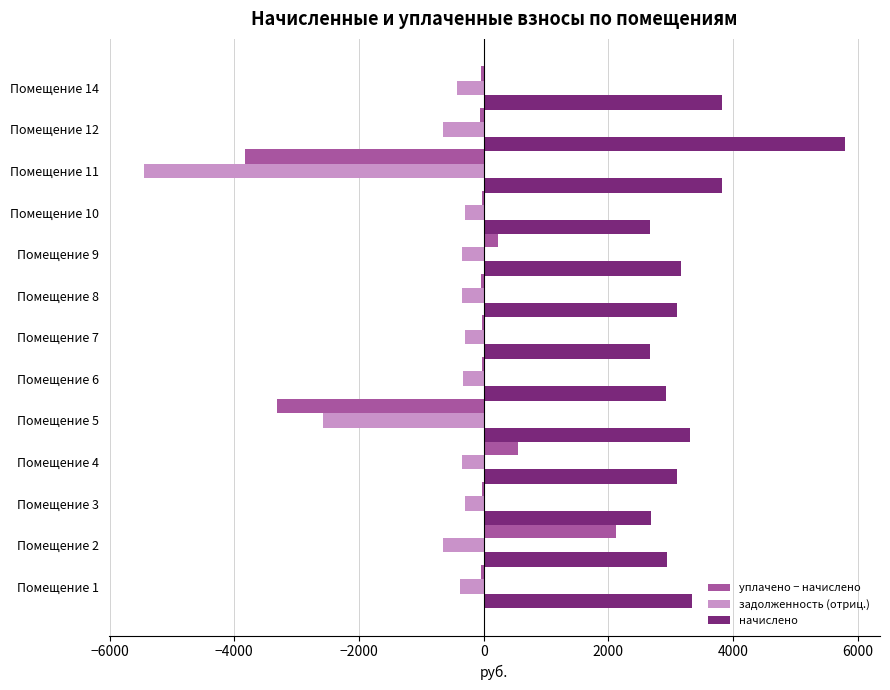

What are all the series names shown in the legend?

уплачено − начислено, задолженность (отриц.), начислено